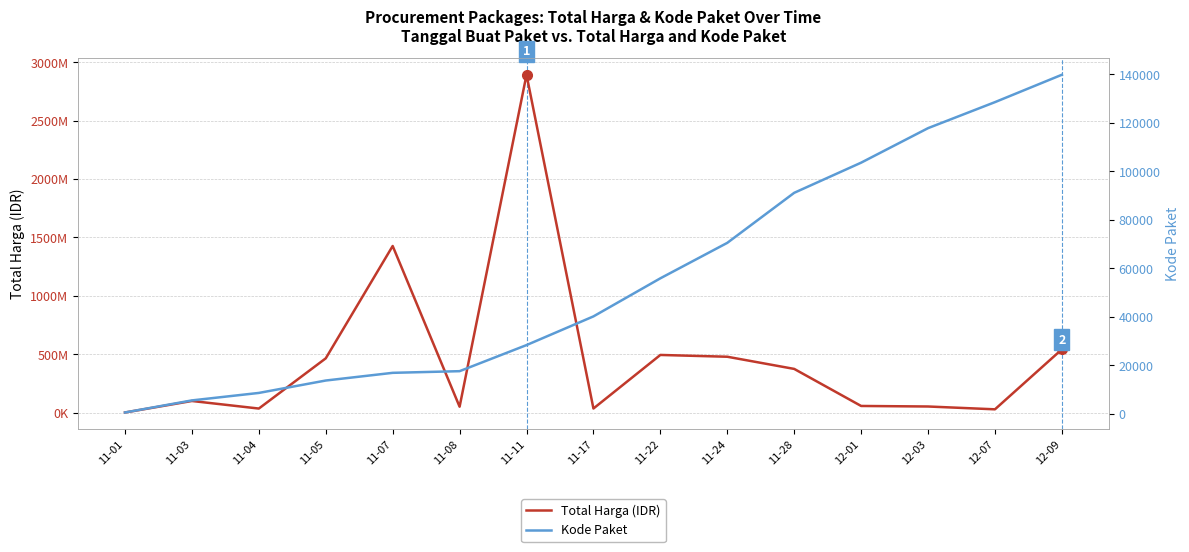

What is the sum of the Kode Paket values at 11-22 and 11-11?

84097